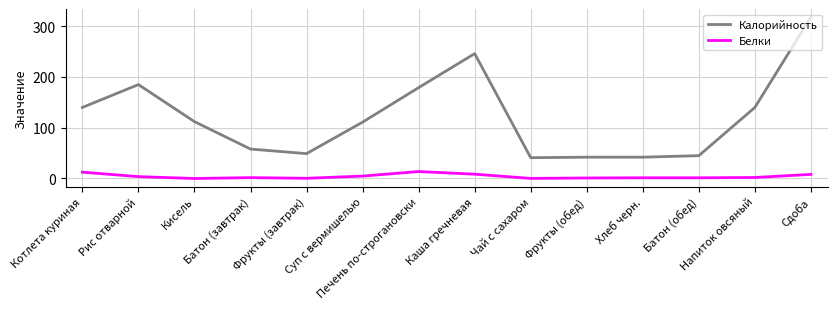

True or false: Белки and Калорийность intersect in this chart.

False